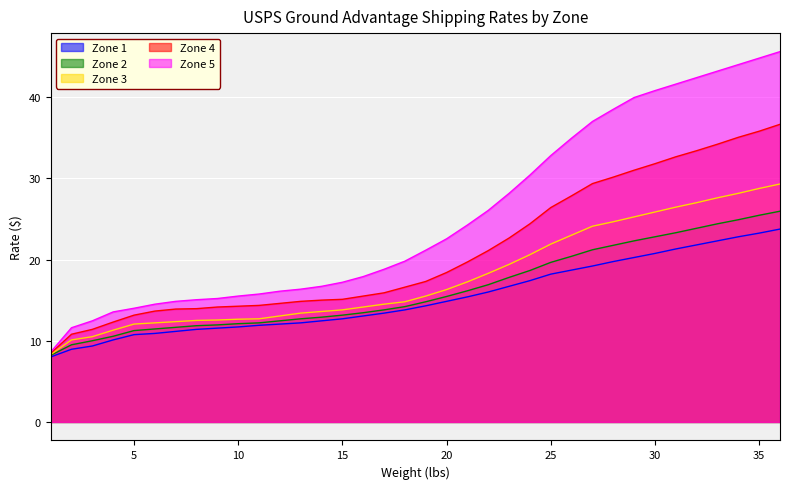

Which category has the lowest value across all series?

1